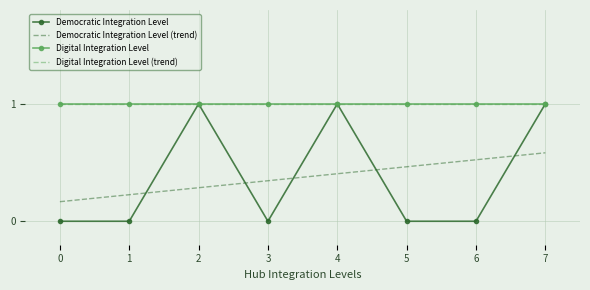

At which category is the sum across all series the highest?

7